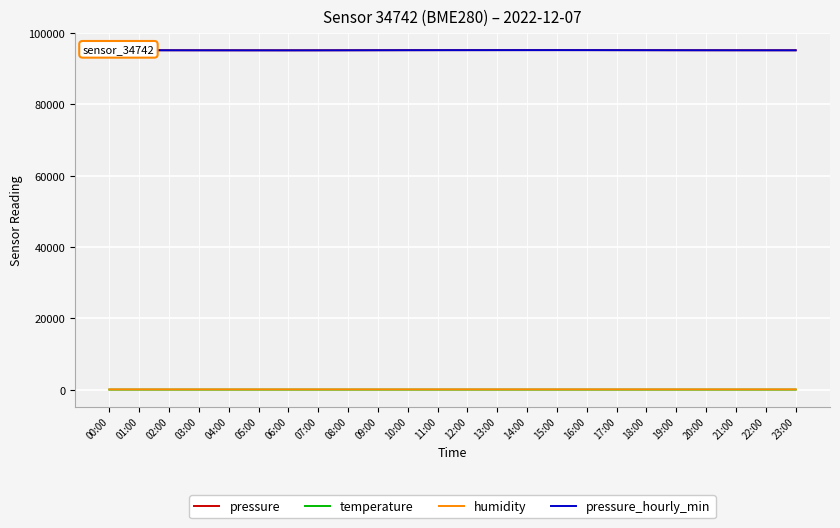

True or false: humidity and pressure cross at least once.

False